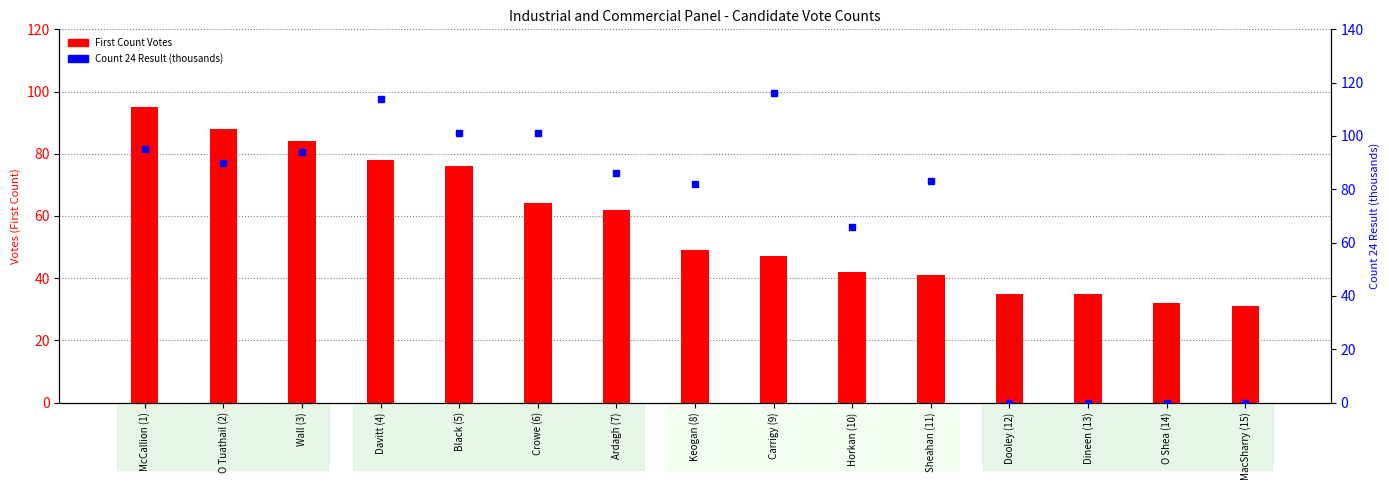

Is it true that Count 24 Result equals 101 at Black (5)?

True